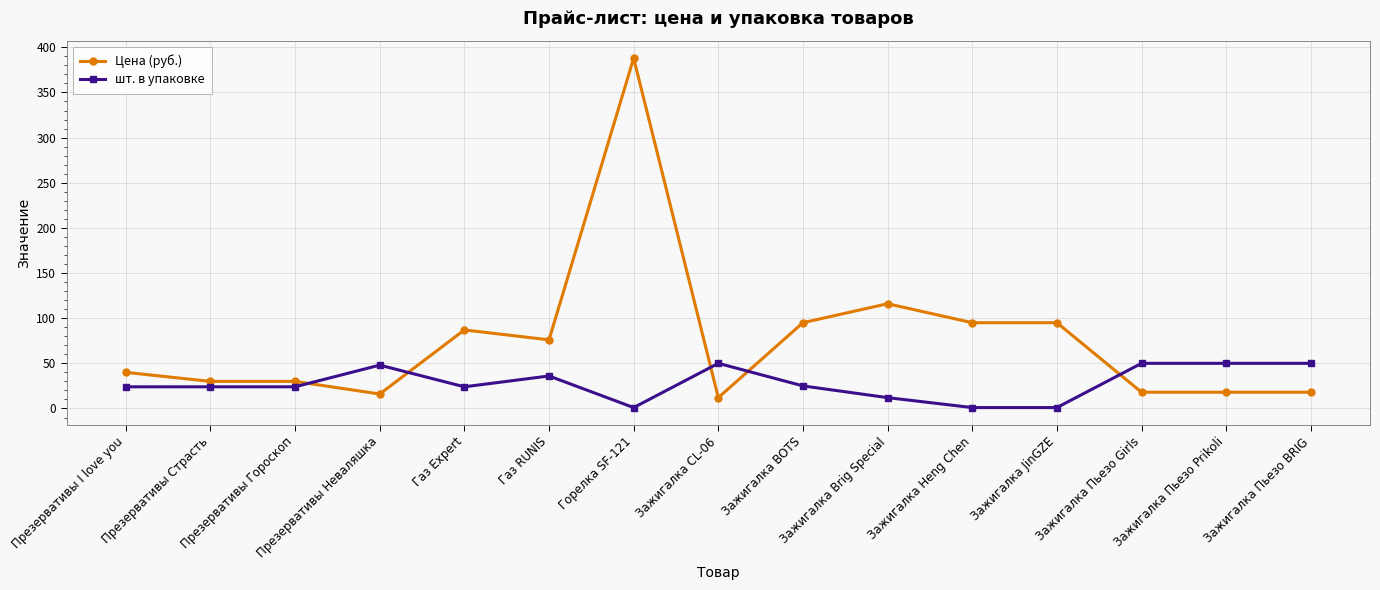

What is the maximum value for шт. в упаковке?

50